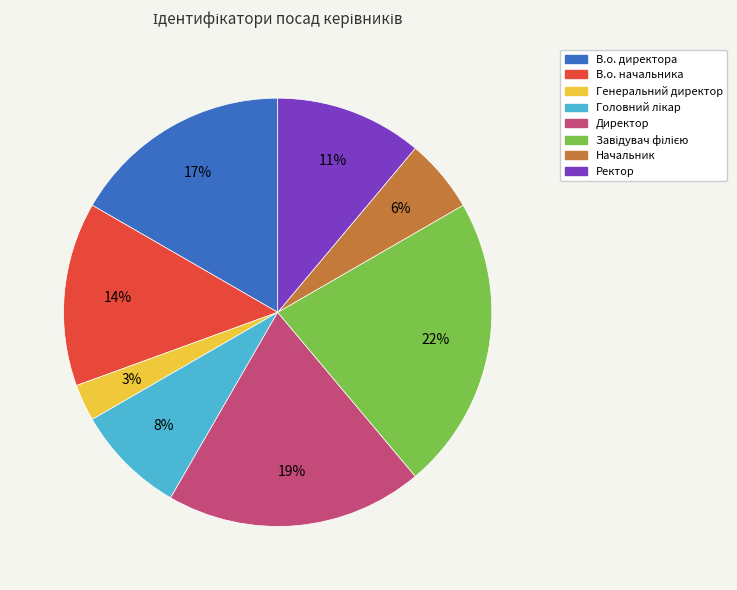

What is the smallest slice in the pie chart?

Генеральний директор